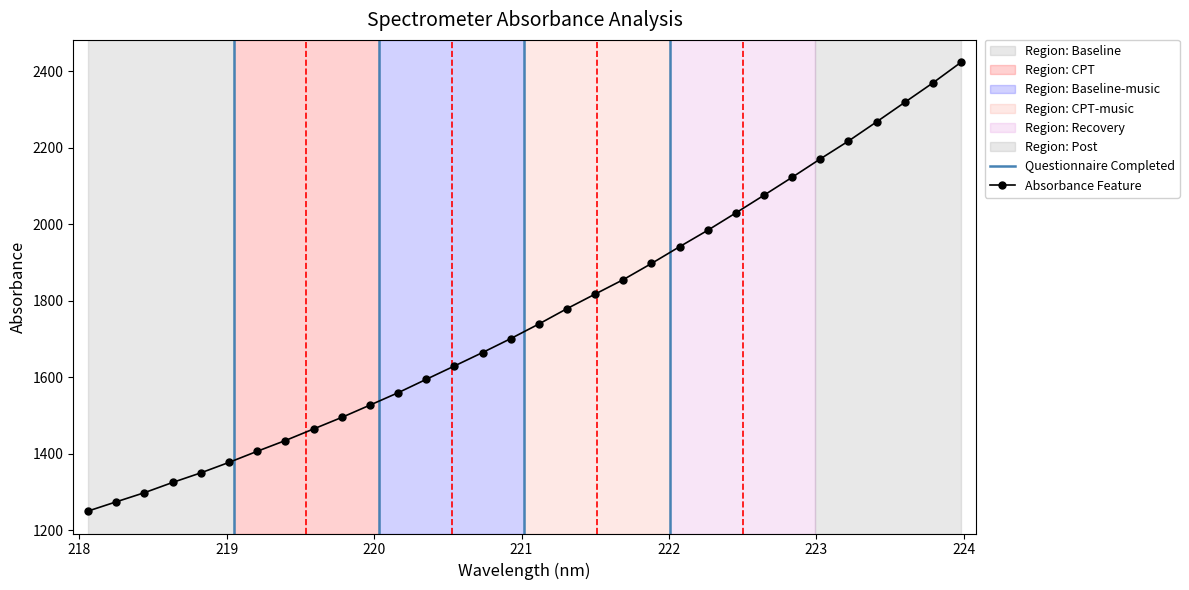

True or false: Absorbance Feature has more than 2 interior local peaks.

False